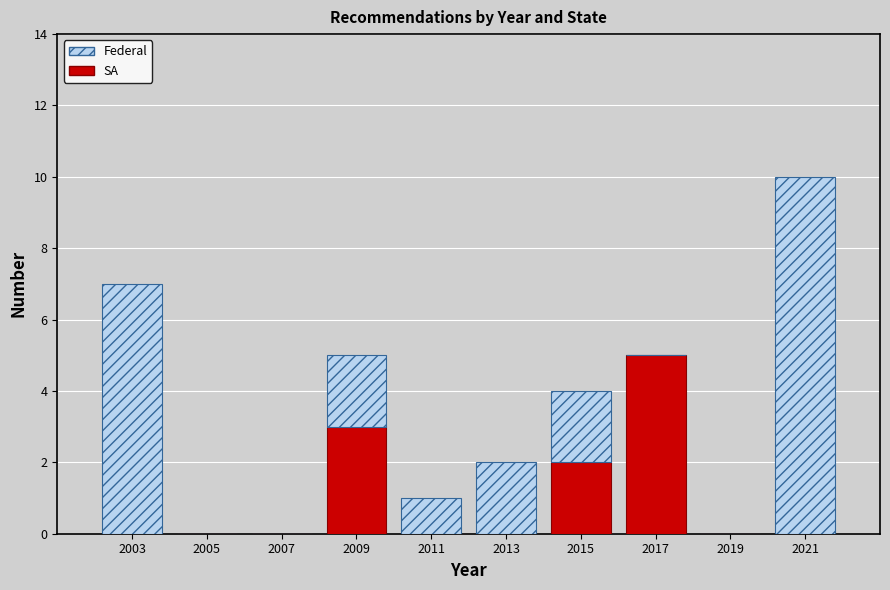

What is the total height of the stacked bar covering 2002 to 2004 on the x-axis? The values are not printed on the chart, so give them approximately, as read against the axis.

7